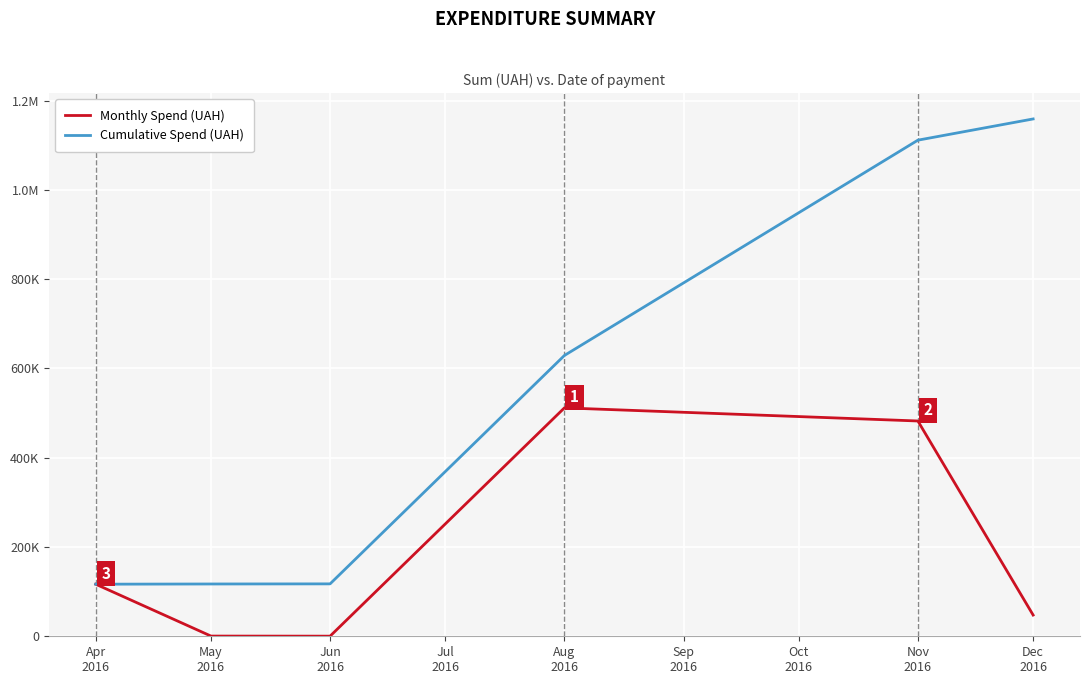

Does the chart display data point markers on the line(s)?

No